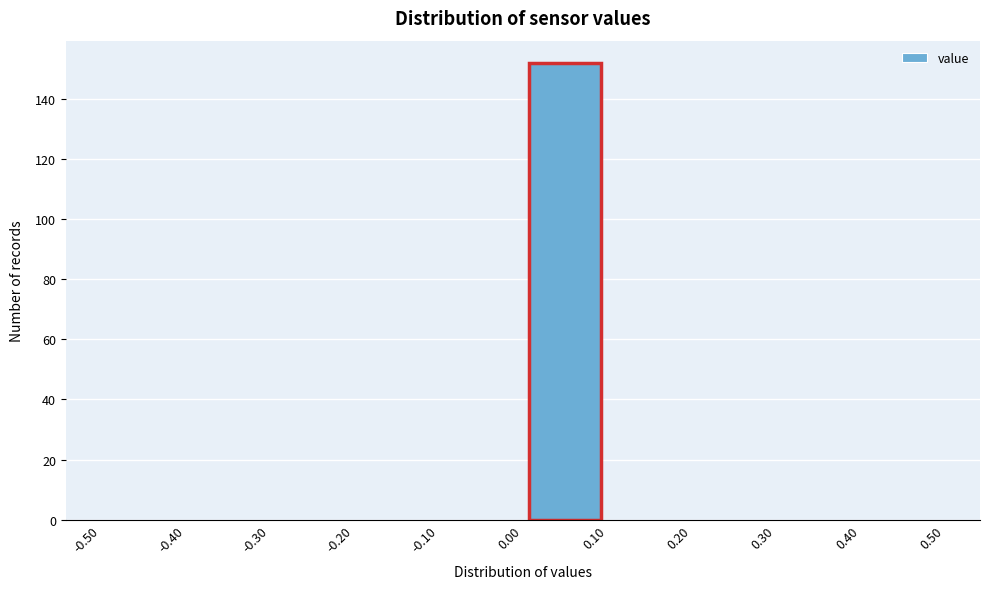

How tall is the bar that spans 0.00 to 0.10 on the x-axis? The values are not printed on the chart, so give them approximately, as read against the axis.

152